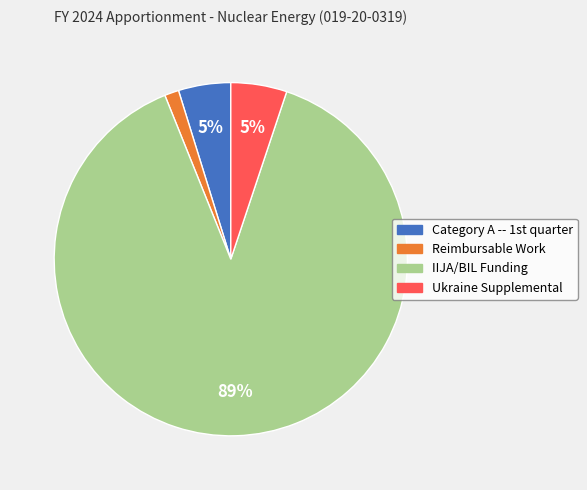

Is there any slice that represents more than half of the pie?

Yes